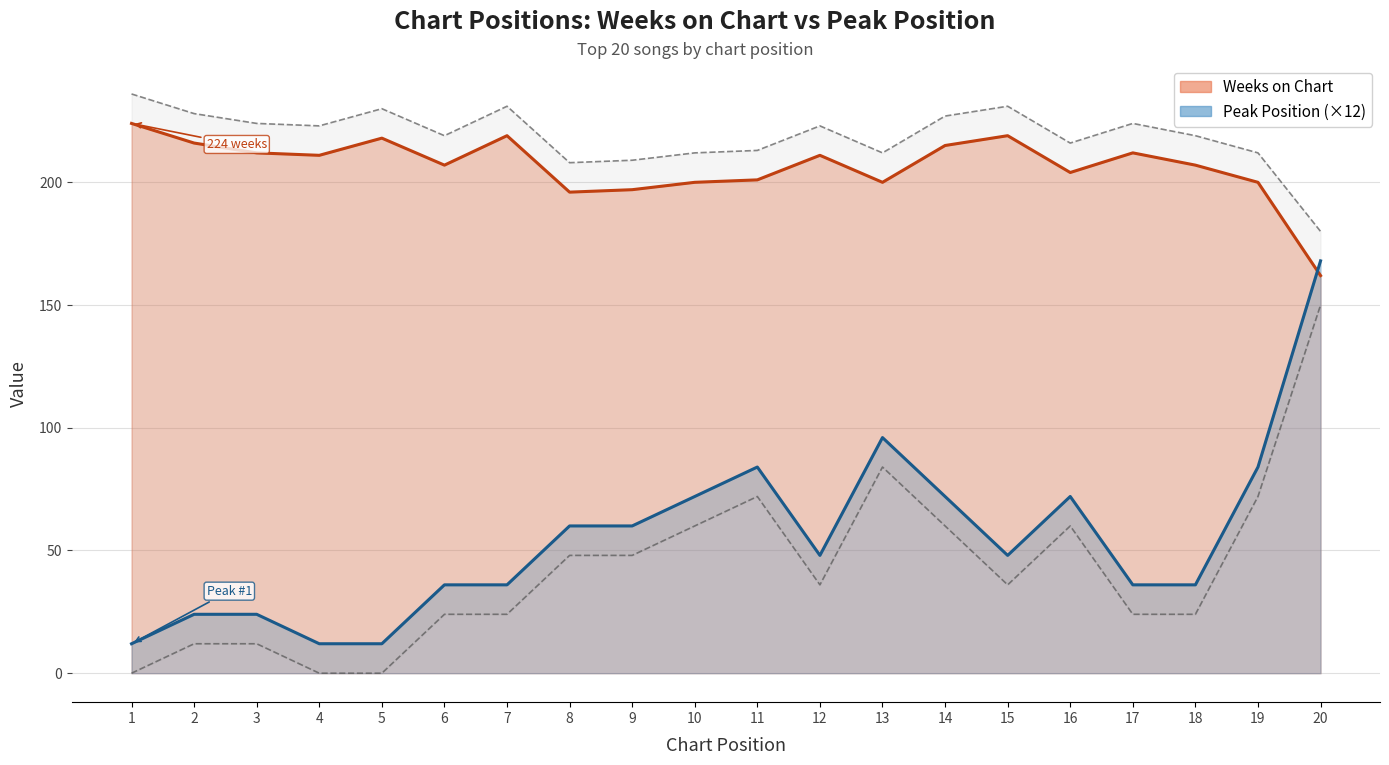

What is the difference between the maximum and second lowest values in the Peak Position series?

156